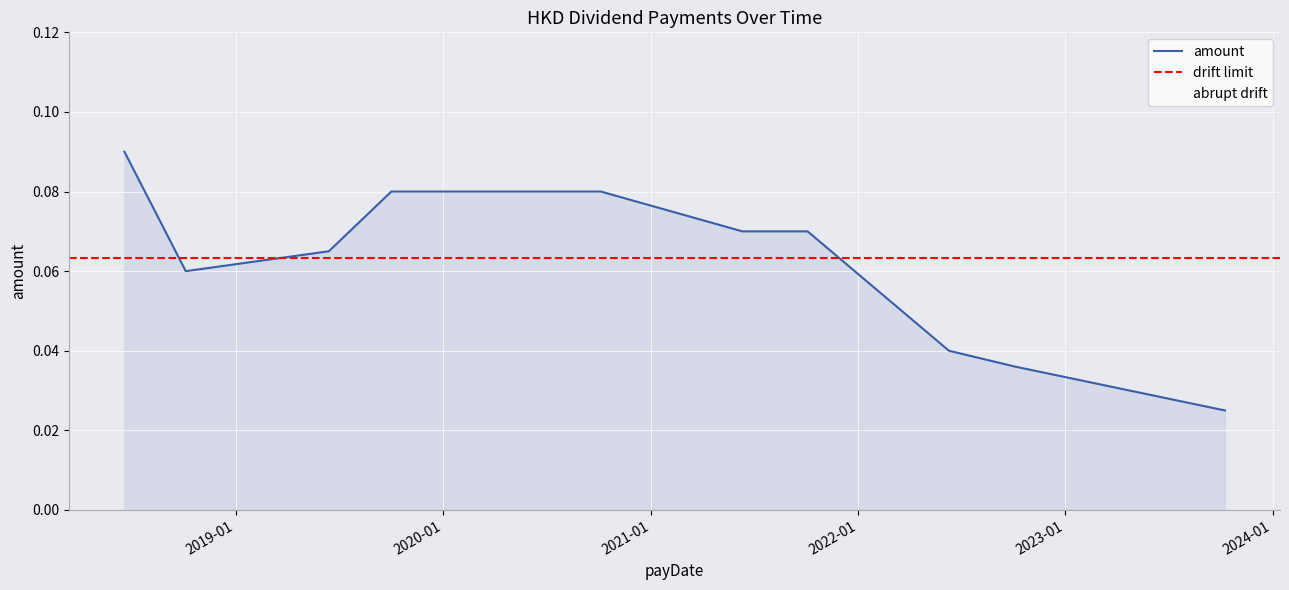

What is the maximum value shown in the chart?

0.1